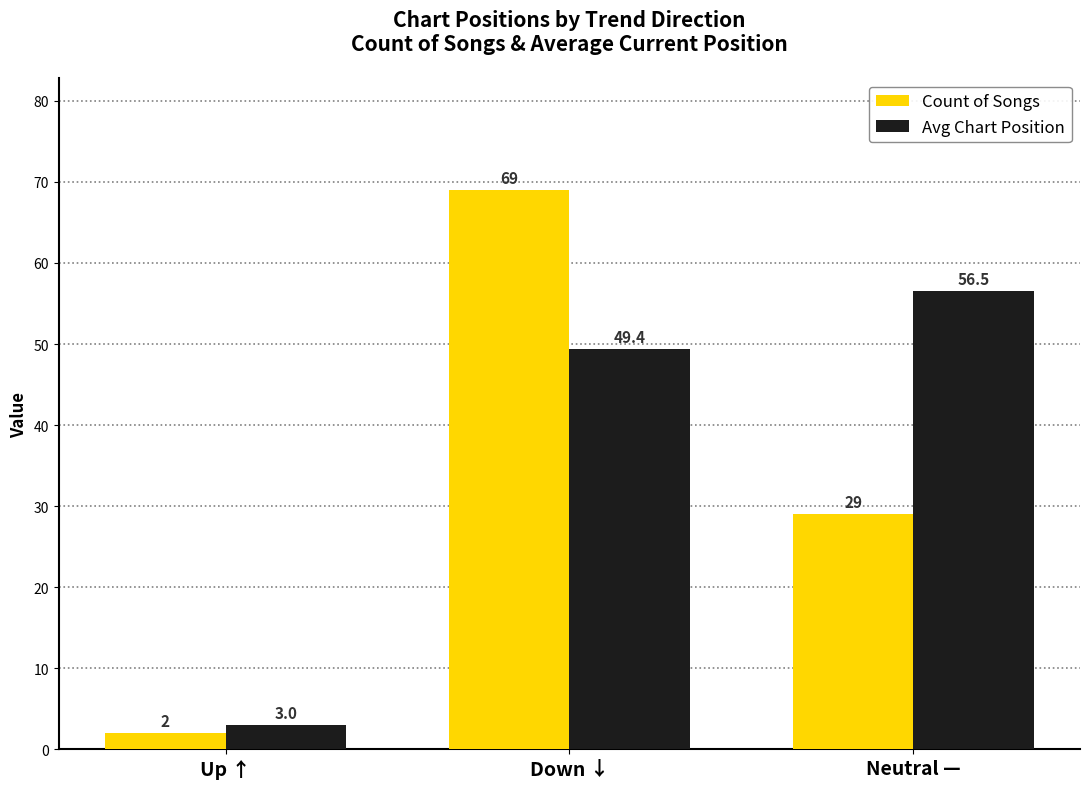

How many values in the Avg Chart Position series are below 49?

1